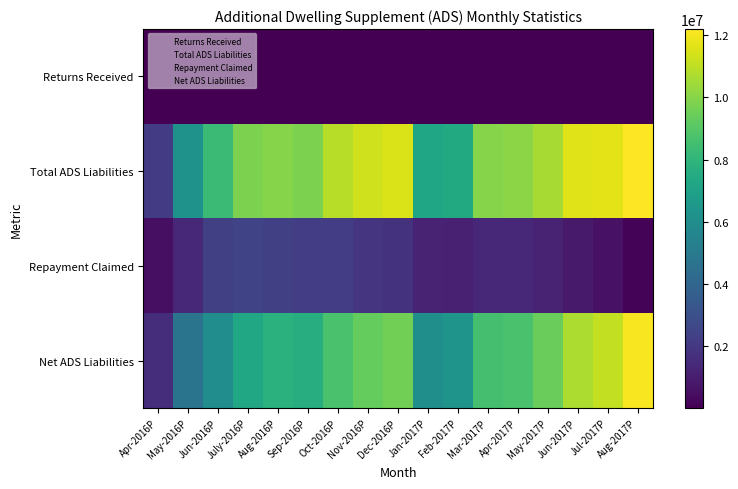

At which category is the sum across all series the highest?

Aug-2017P